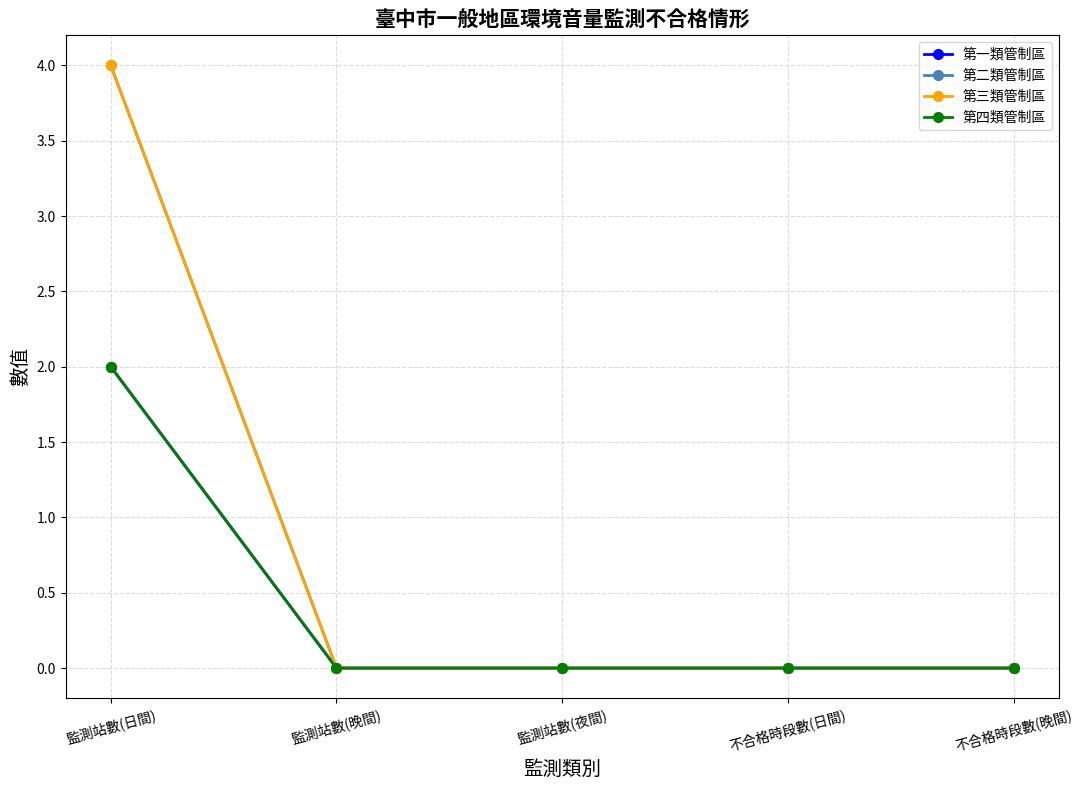

Does the chart have visible grid lines?

Yes